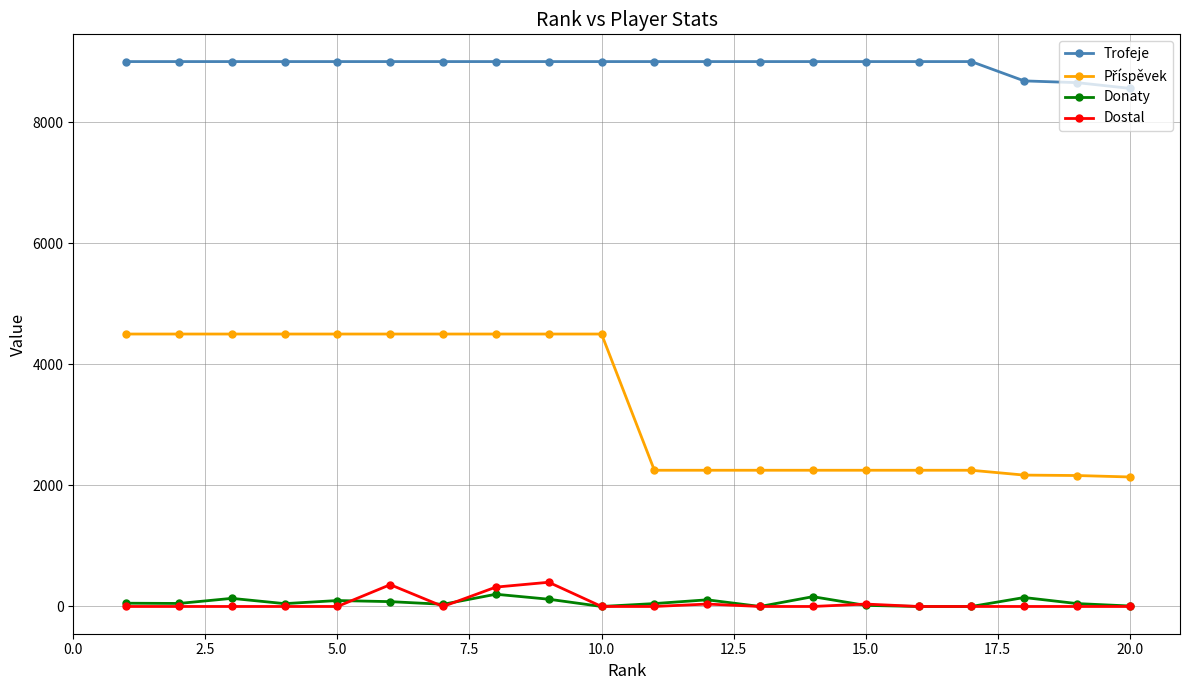

True or false: Trofeje and Donaty intersect in this chart.

False